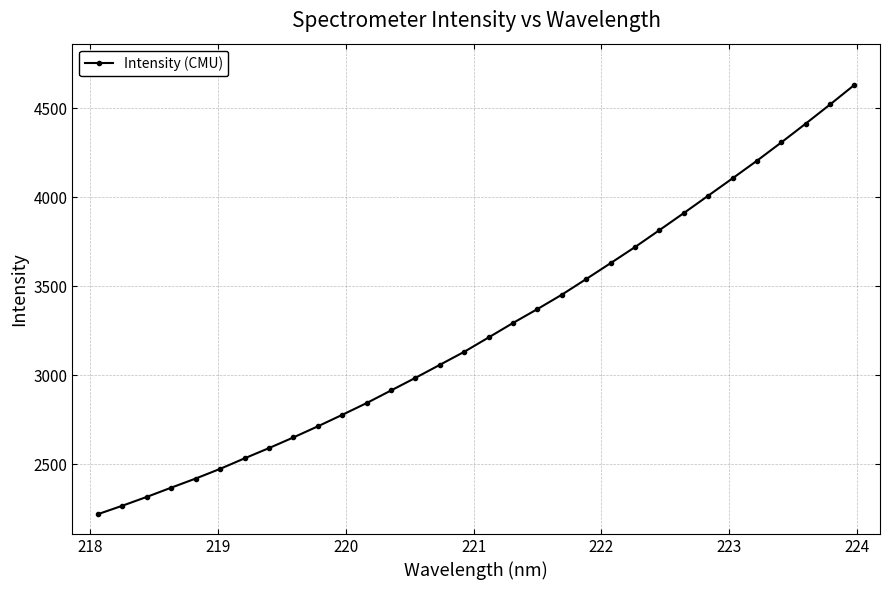

What is the sum of all values?

104417.9